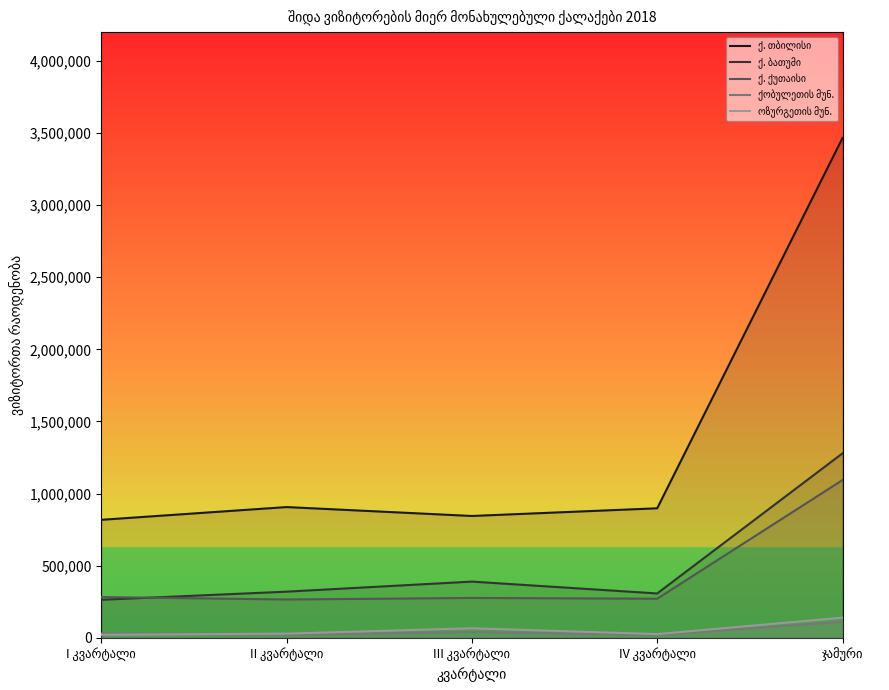

At which label does ქობულეთის მუნ. first exceed 29557?

III კვარტალი